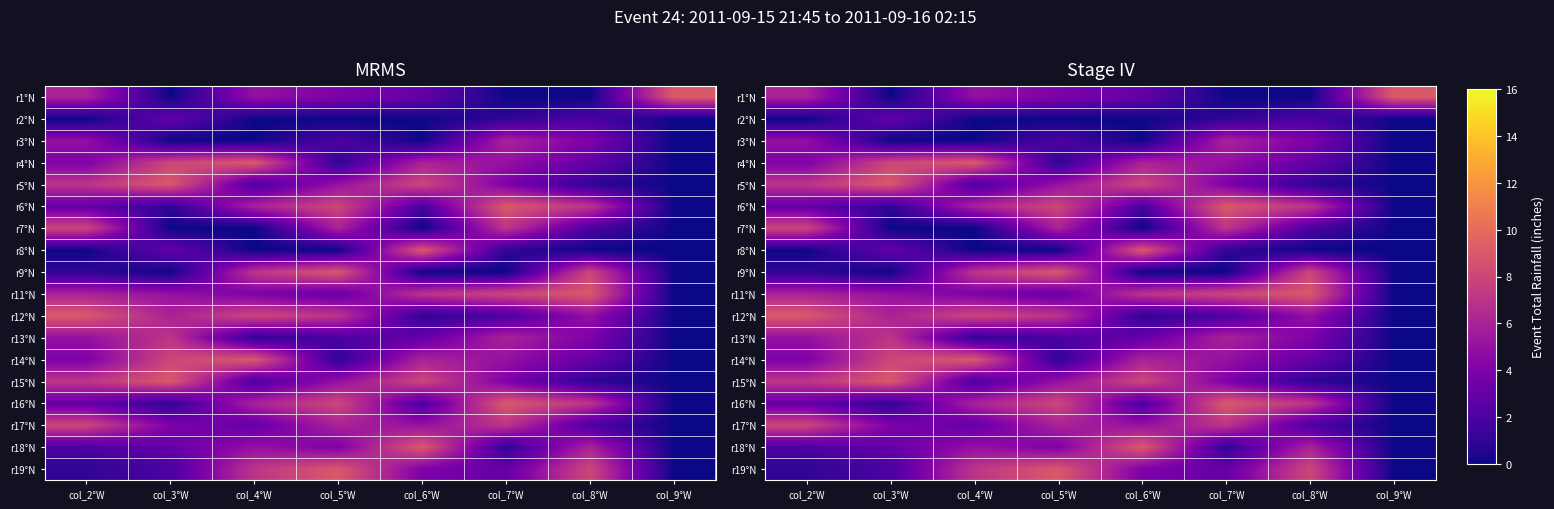

The value of r6°N at col_4°W is 6. True or false?

True